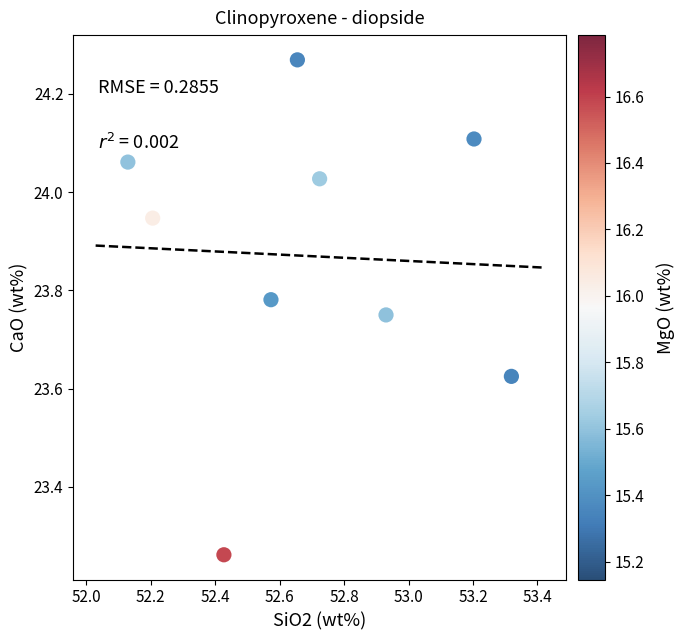

What is the range of Y values (max minus min)?

1.0